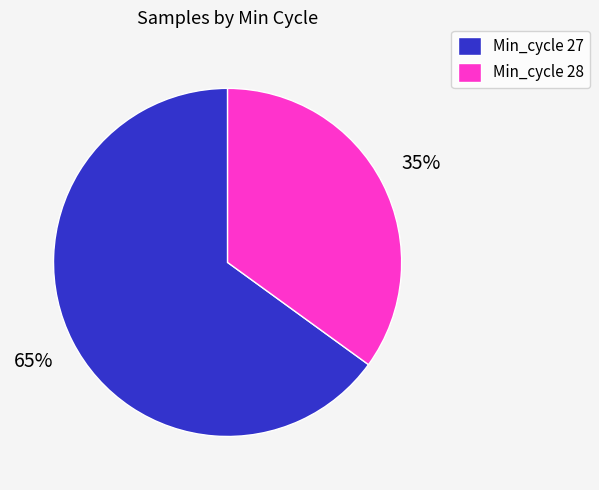

Rank the categories by value from highest to lowest.

Min_cycle 27, Min_cycle 28